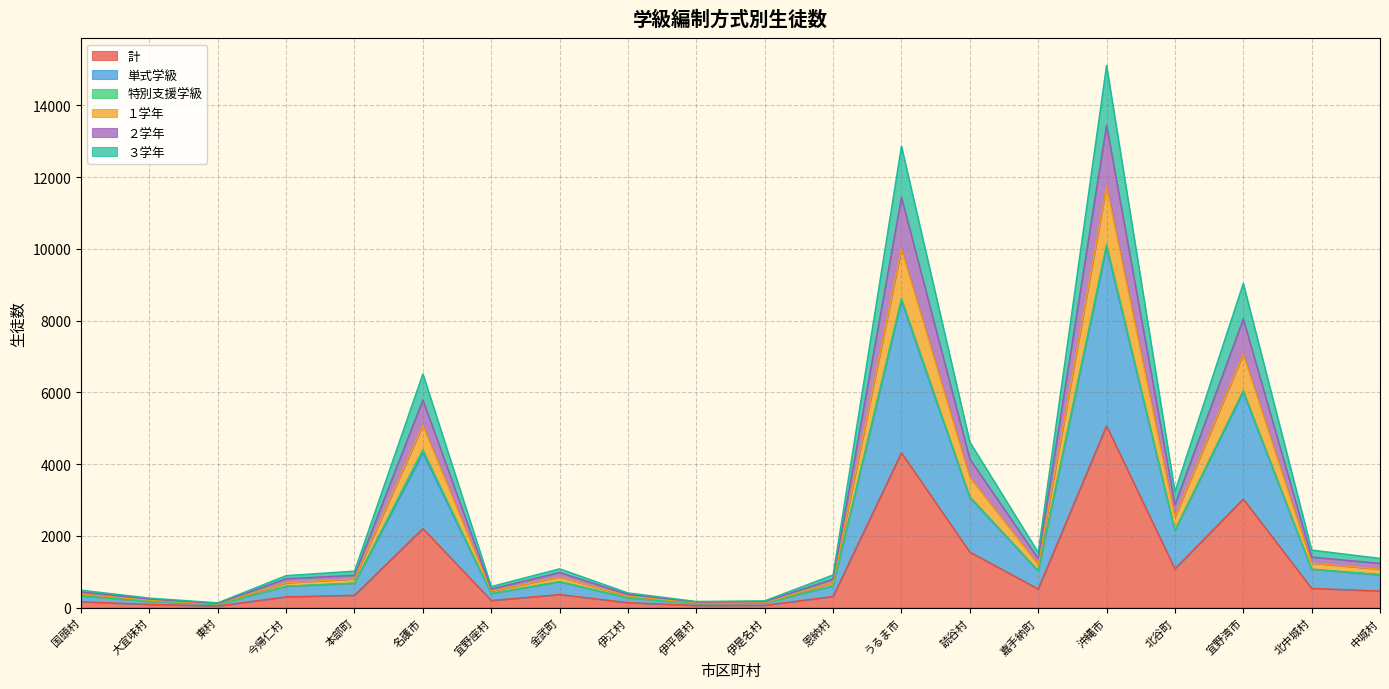

At which category is the sum across all series the highest?

沖縄市